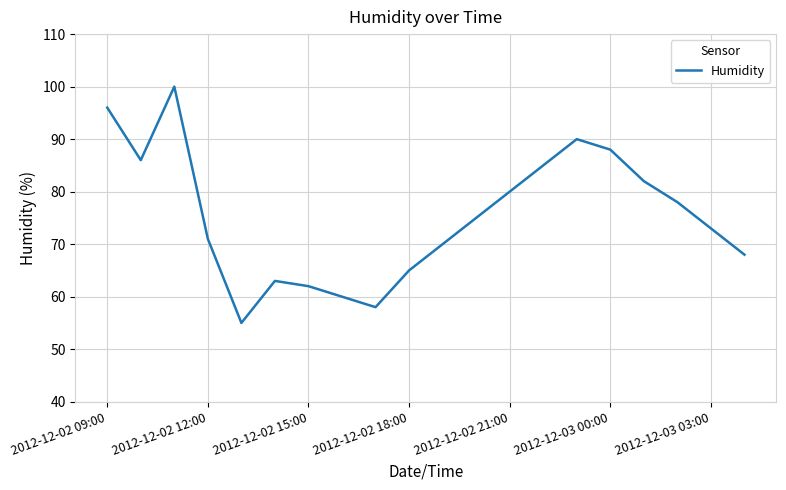

What is the difference between the maximum and minimum values?

45